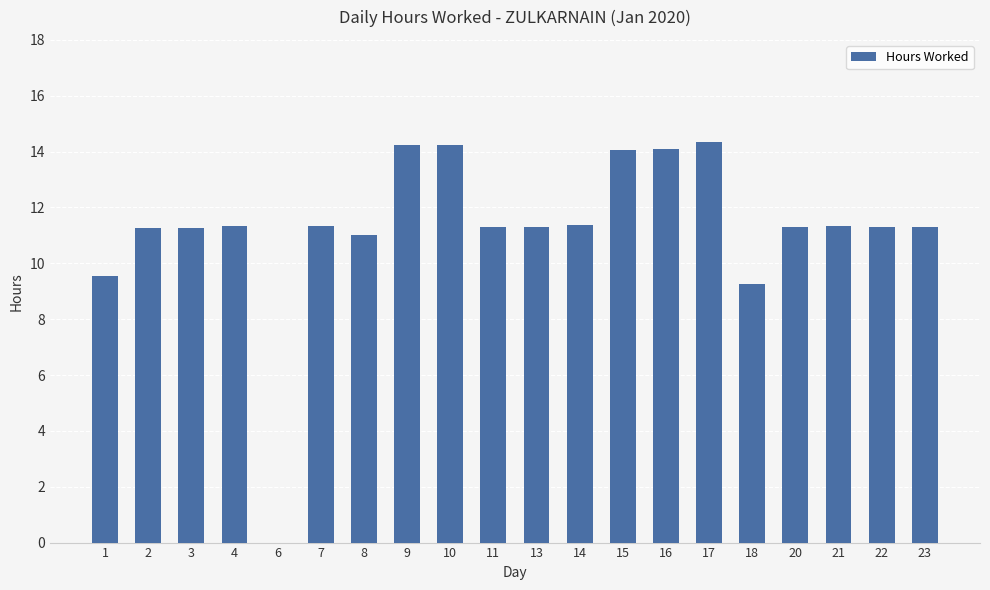

The chart shows a value of 16.3 at 22. True or false?

False